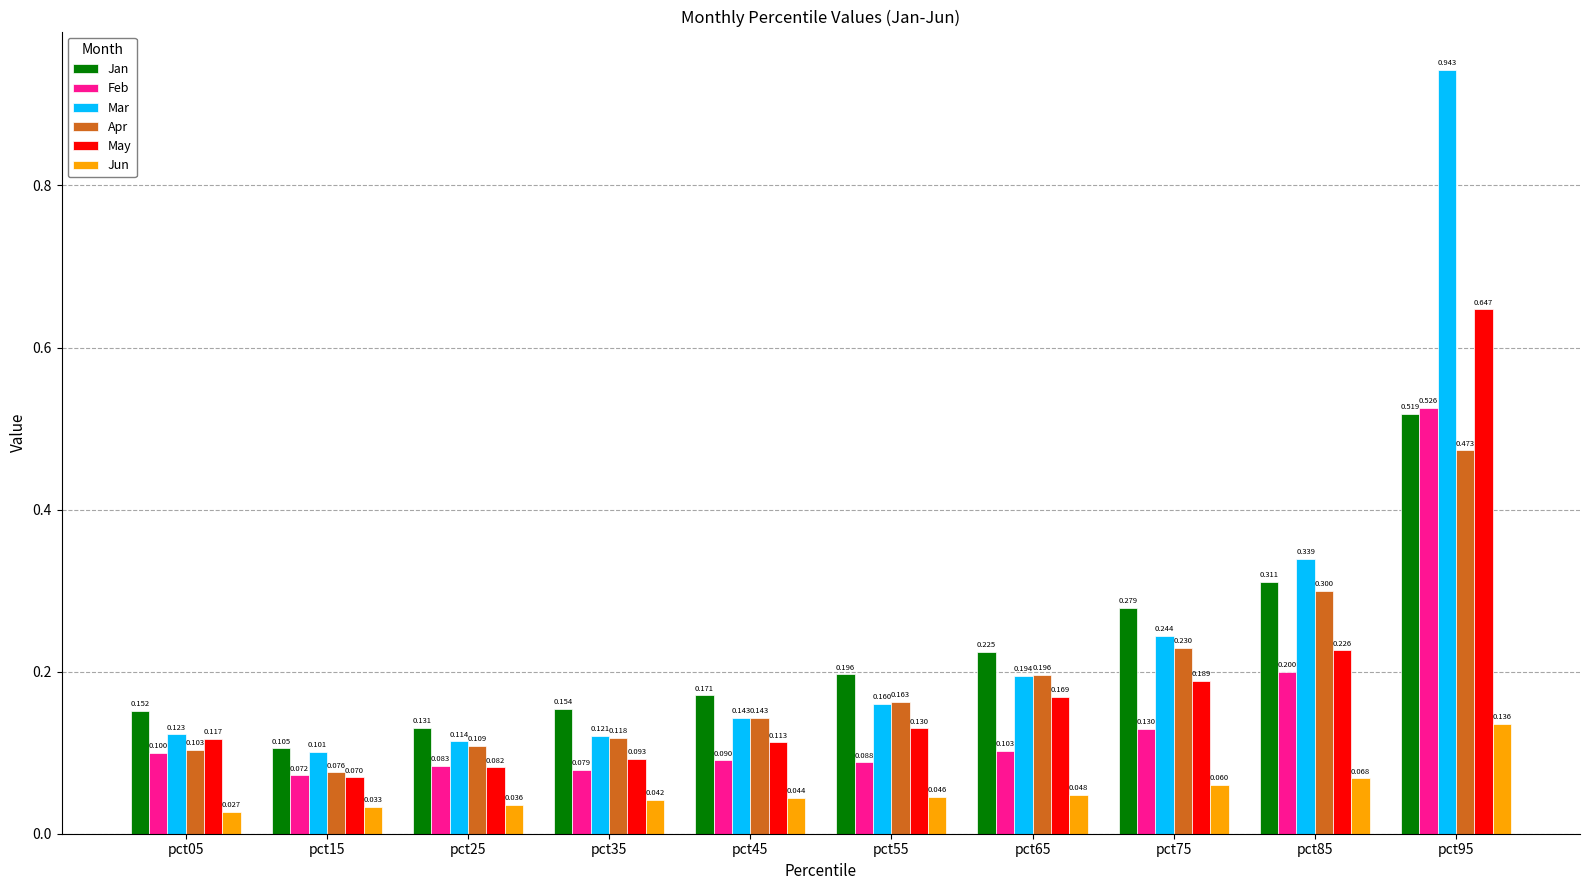

Is the value of Mar at pct85 greater than the value of Jan at pct75?

Yes